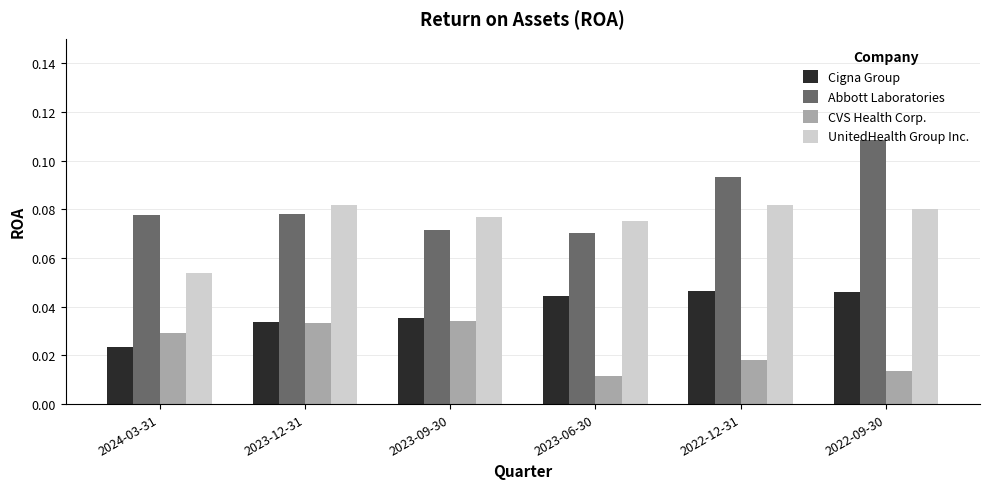

Rank the series at 2022-09-30 from lowest to highest value.

CVS Health Corp., Cigna Group, UnitedHealth Group Inc., Abbott Laboratories